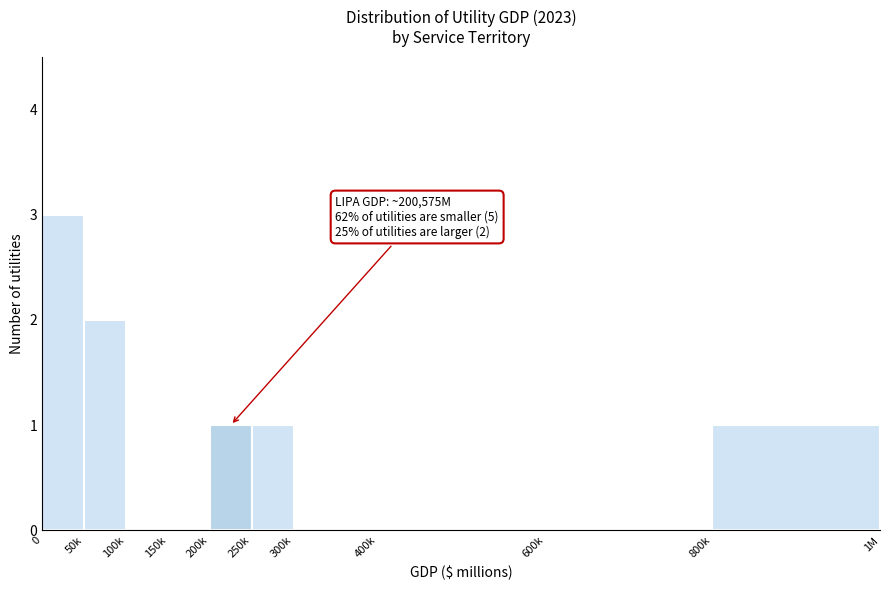

Reading left to right, extract all data points from this chart.

0=3	50k=2	100k=0	150k=0	200k=1	250k=1	300k=0	400k=0	600k=0	800k=1